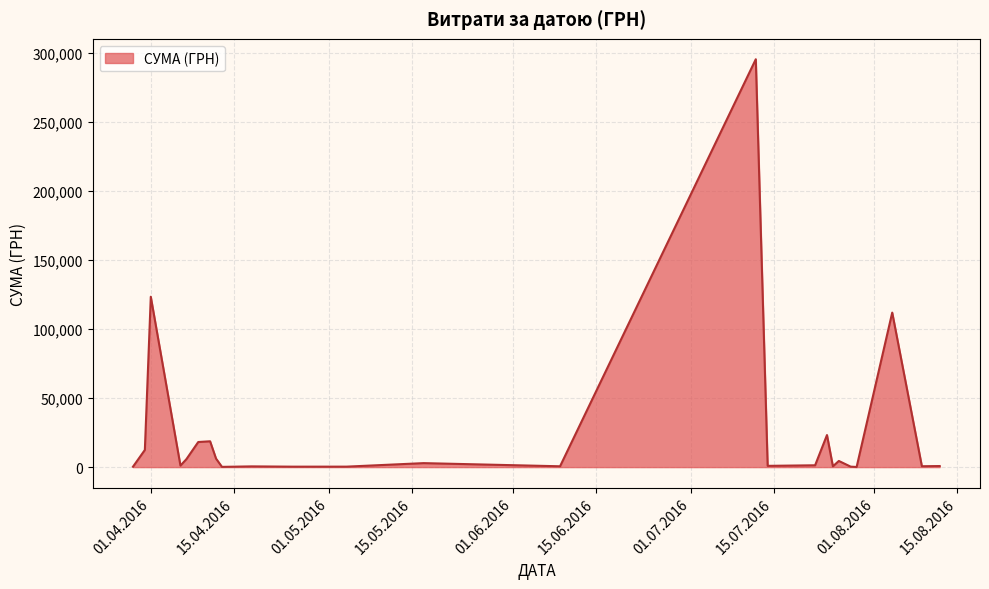

What is the greatest value displayed?

295638.6